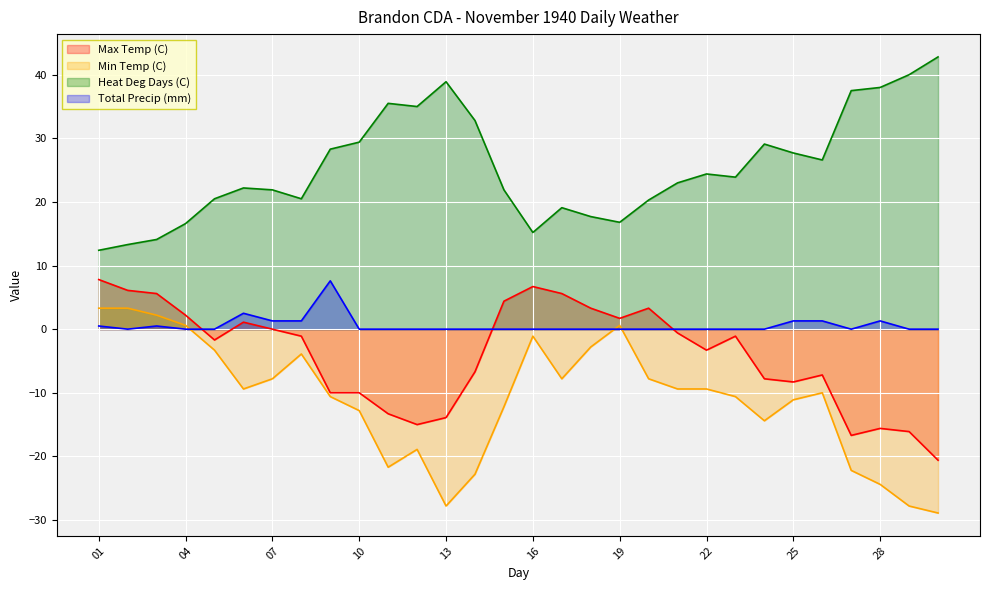

Which series has the widest spread of values?

Min Temp (C)